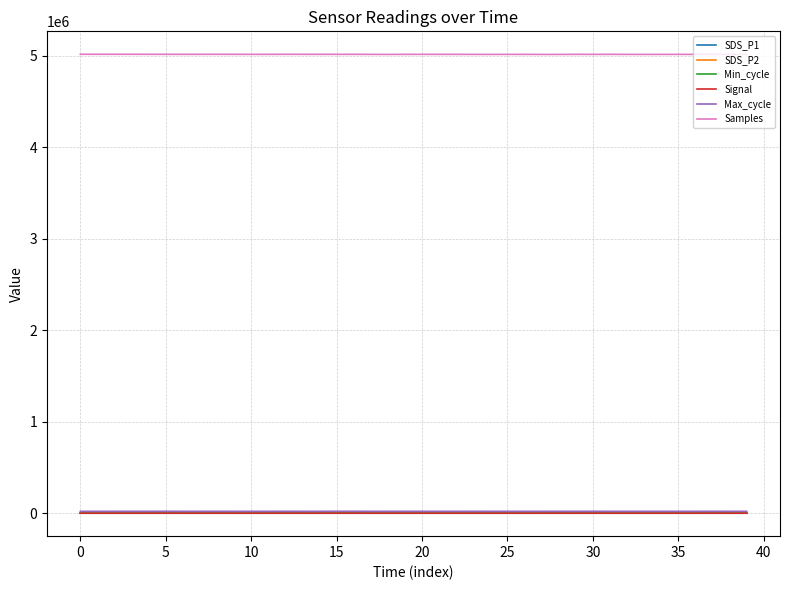

Which series has the largest range (max minus min)?

Samples